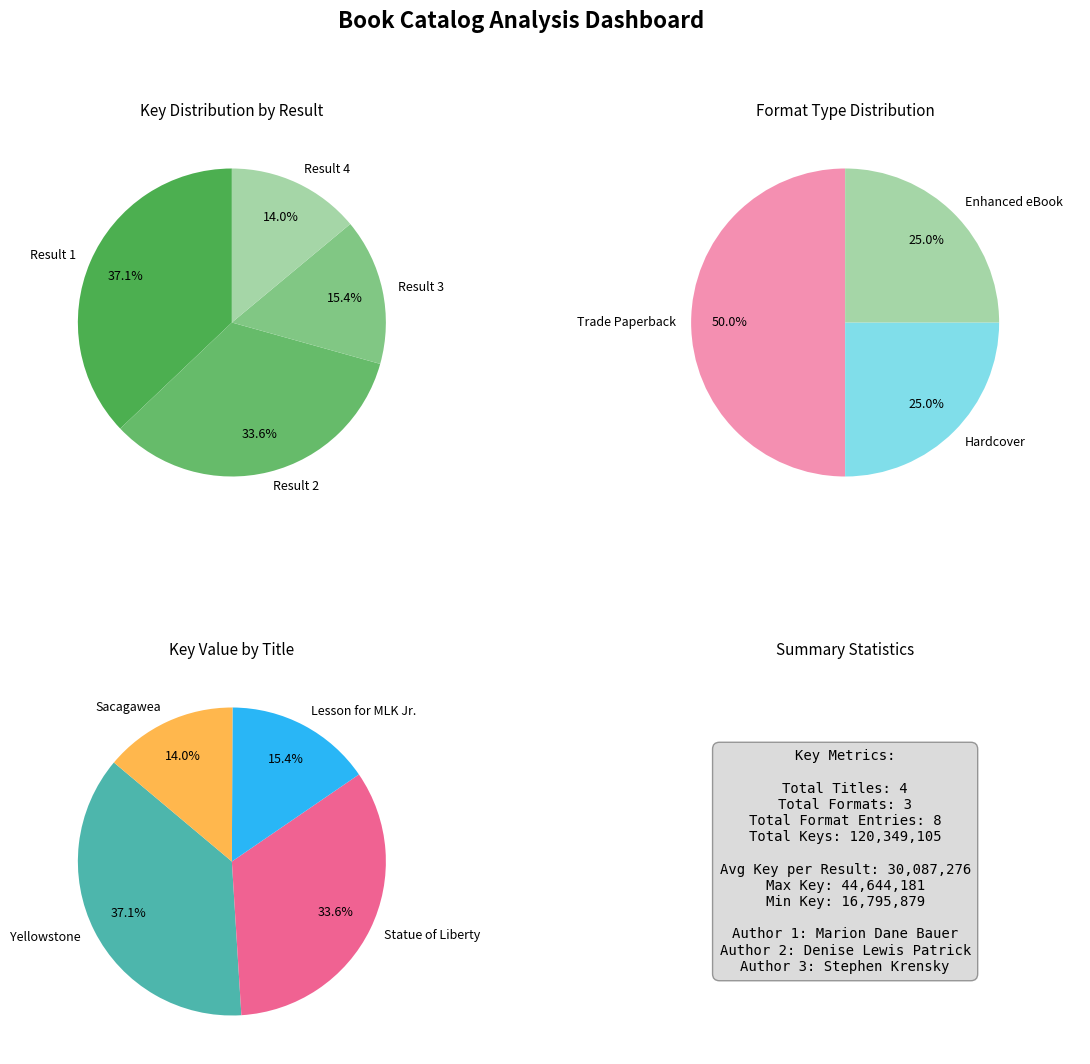

What is the largest slice in the pie chart?

Yellowstone